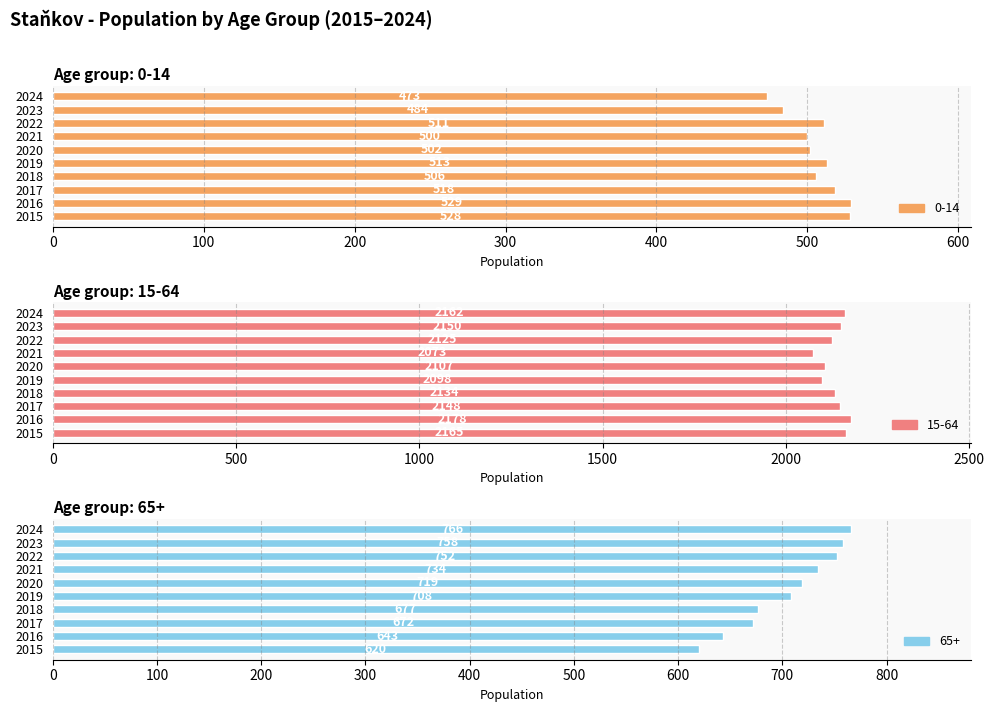

True or false: 0-14 has a value of 484 at 2023.

True